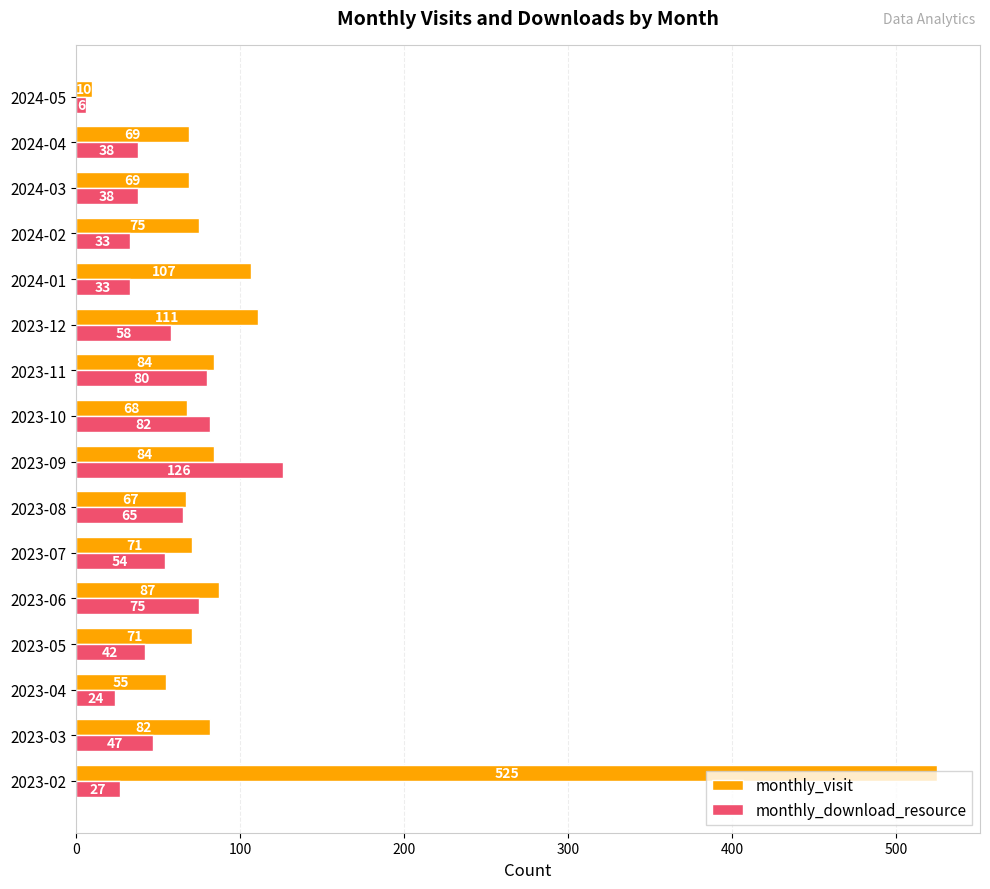

Is it true that monthly_visit equals 150 at 2023-09?

False